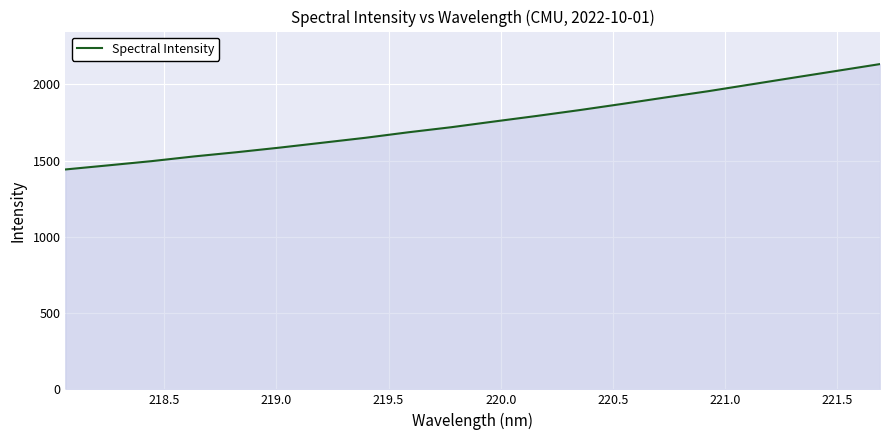

What is the smallest value displayed?

1441.8